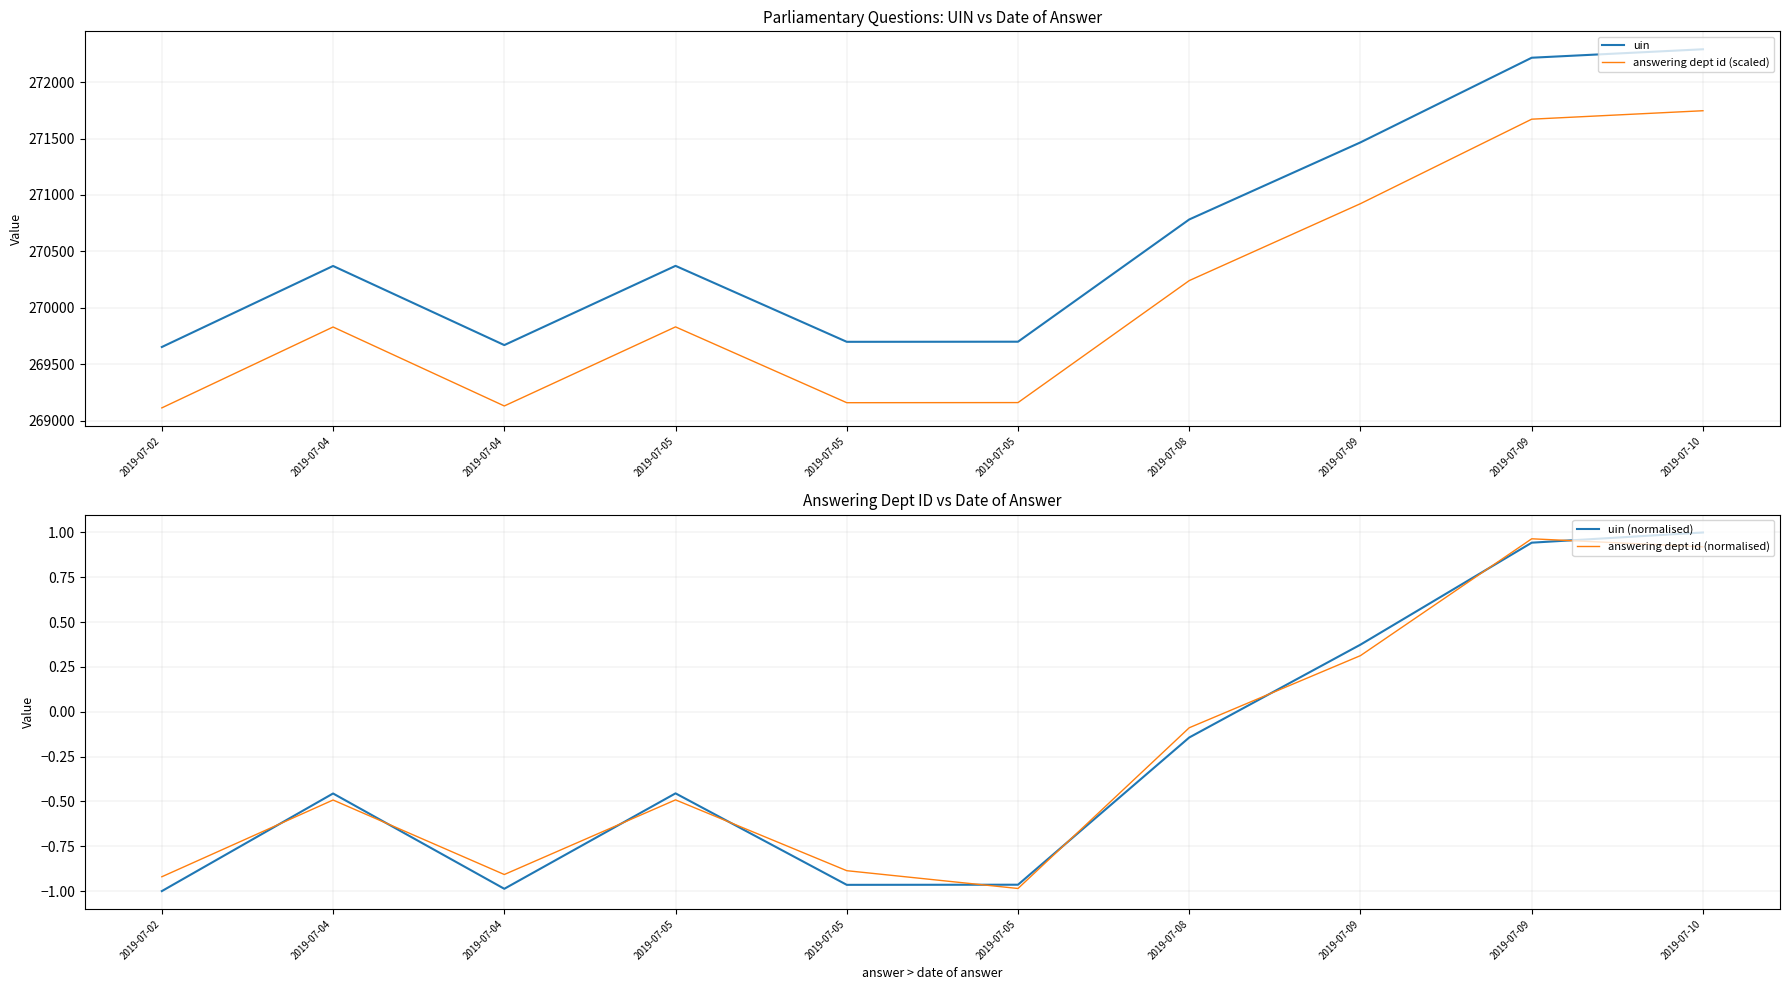

Is the value of answering dept id (normalised) at 2019-07-05 greater than the value of uin (normalised) at 2019-07-05?

No